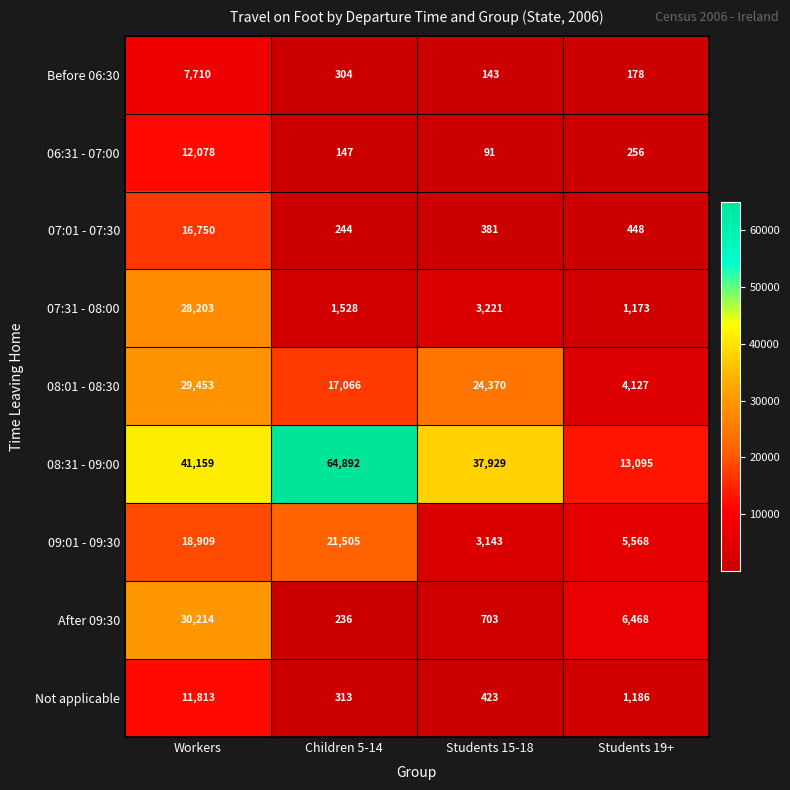

The 08:31 - 09:00 series shows 14238 at Workers. True or false?

False